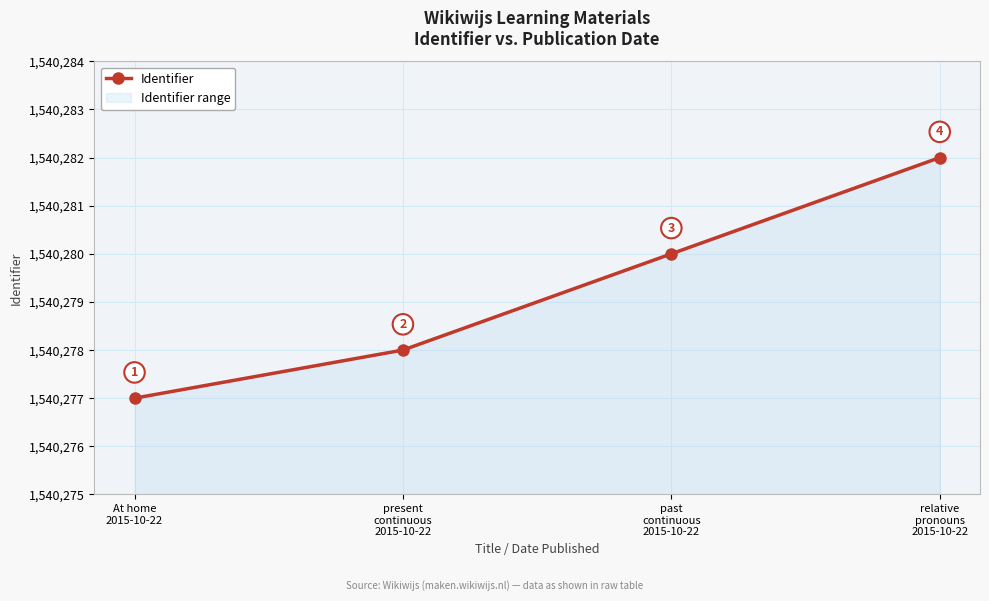

How many lines are shown in the chart?

1